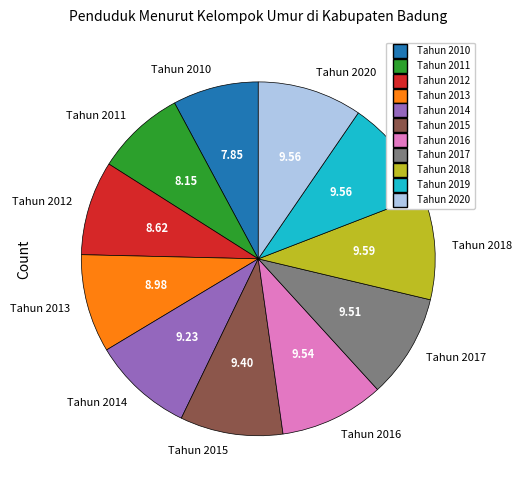

What is the ratio of the value at Tahun 2011 to the value at Tahun 2013?

0.9